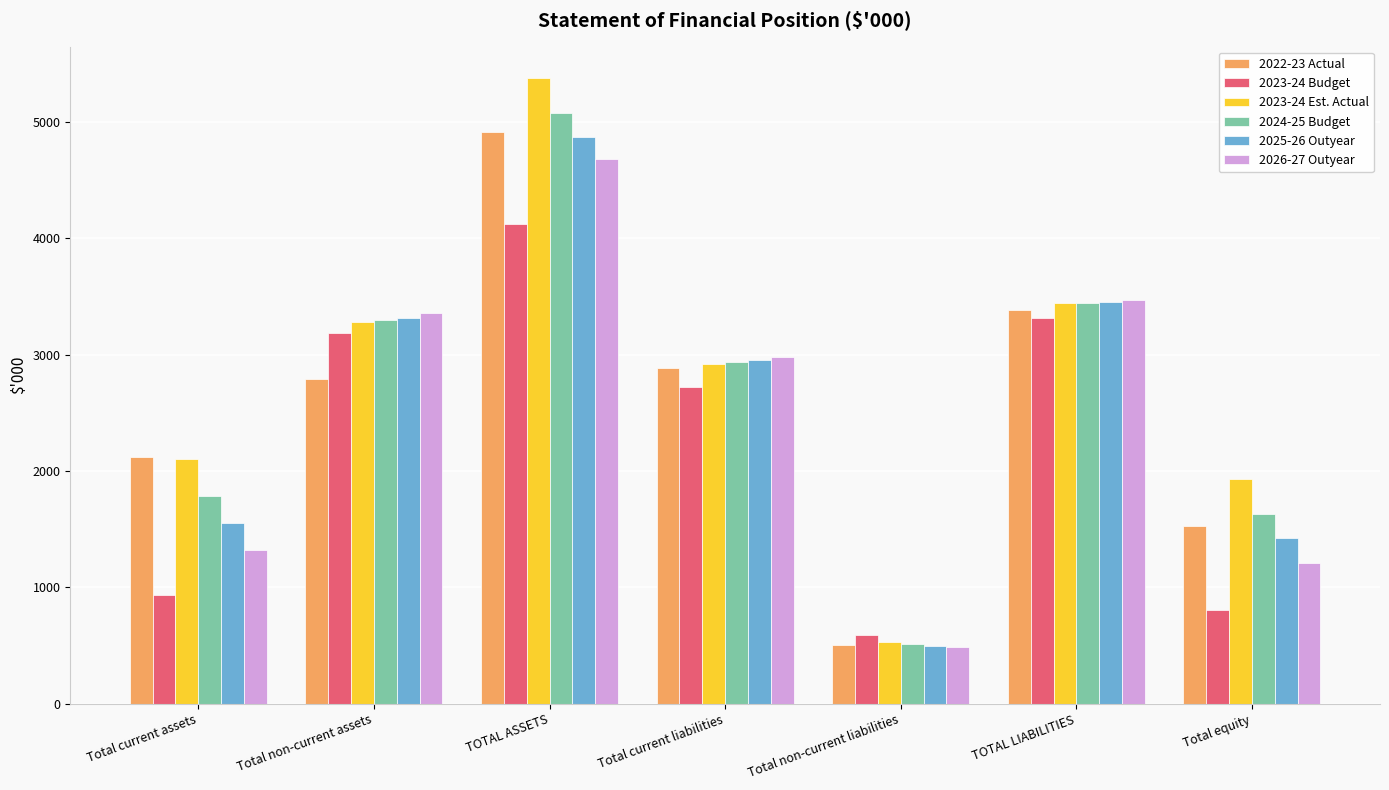

At how many categories does at least one series exceed 1709?

6